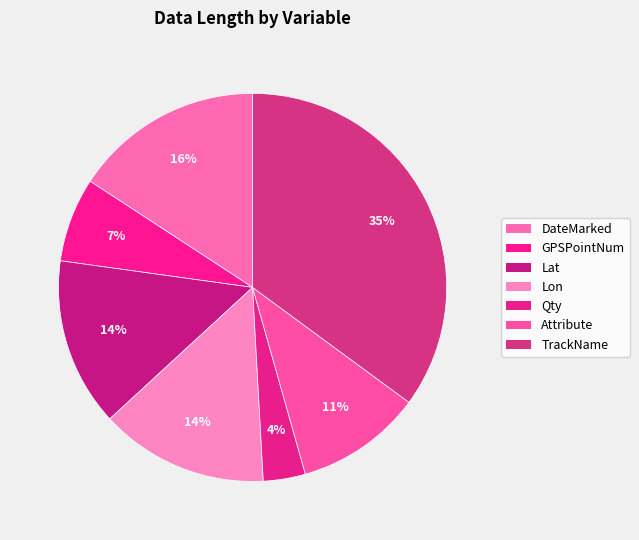

Which has a higher value, Qty or Lon?

Lon